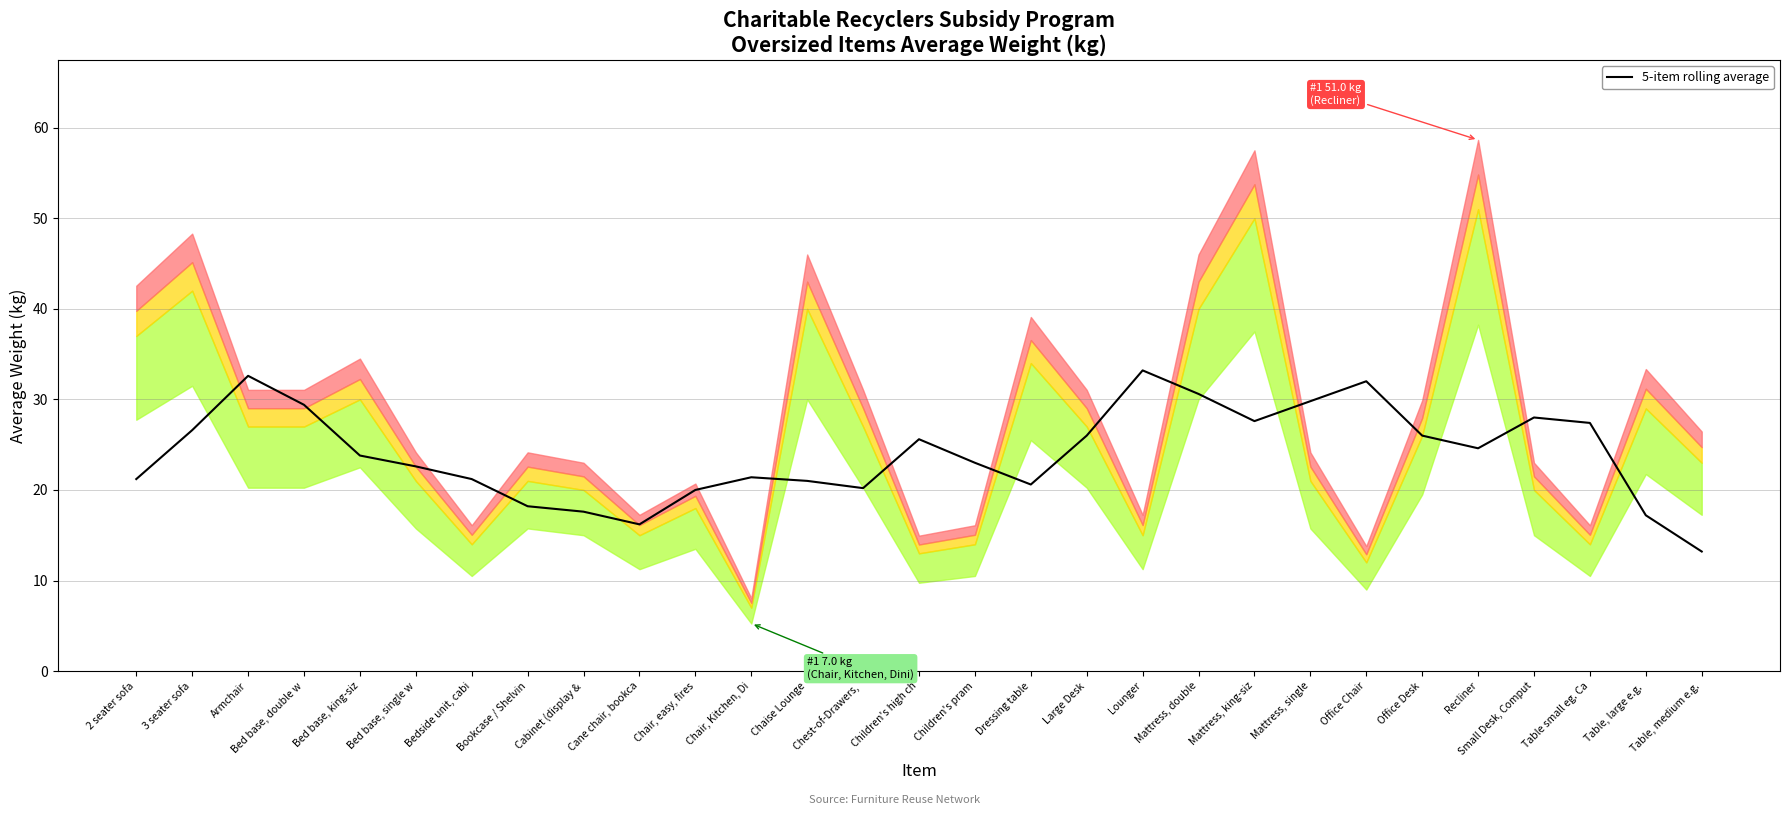

Count the number of values greater than 23.

15